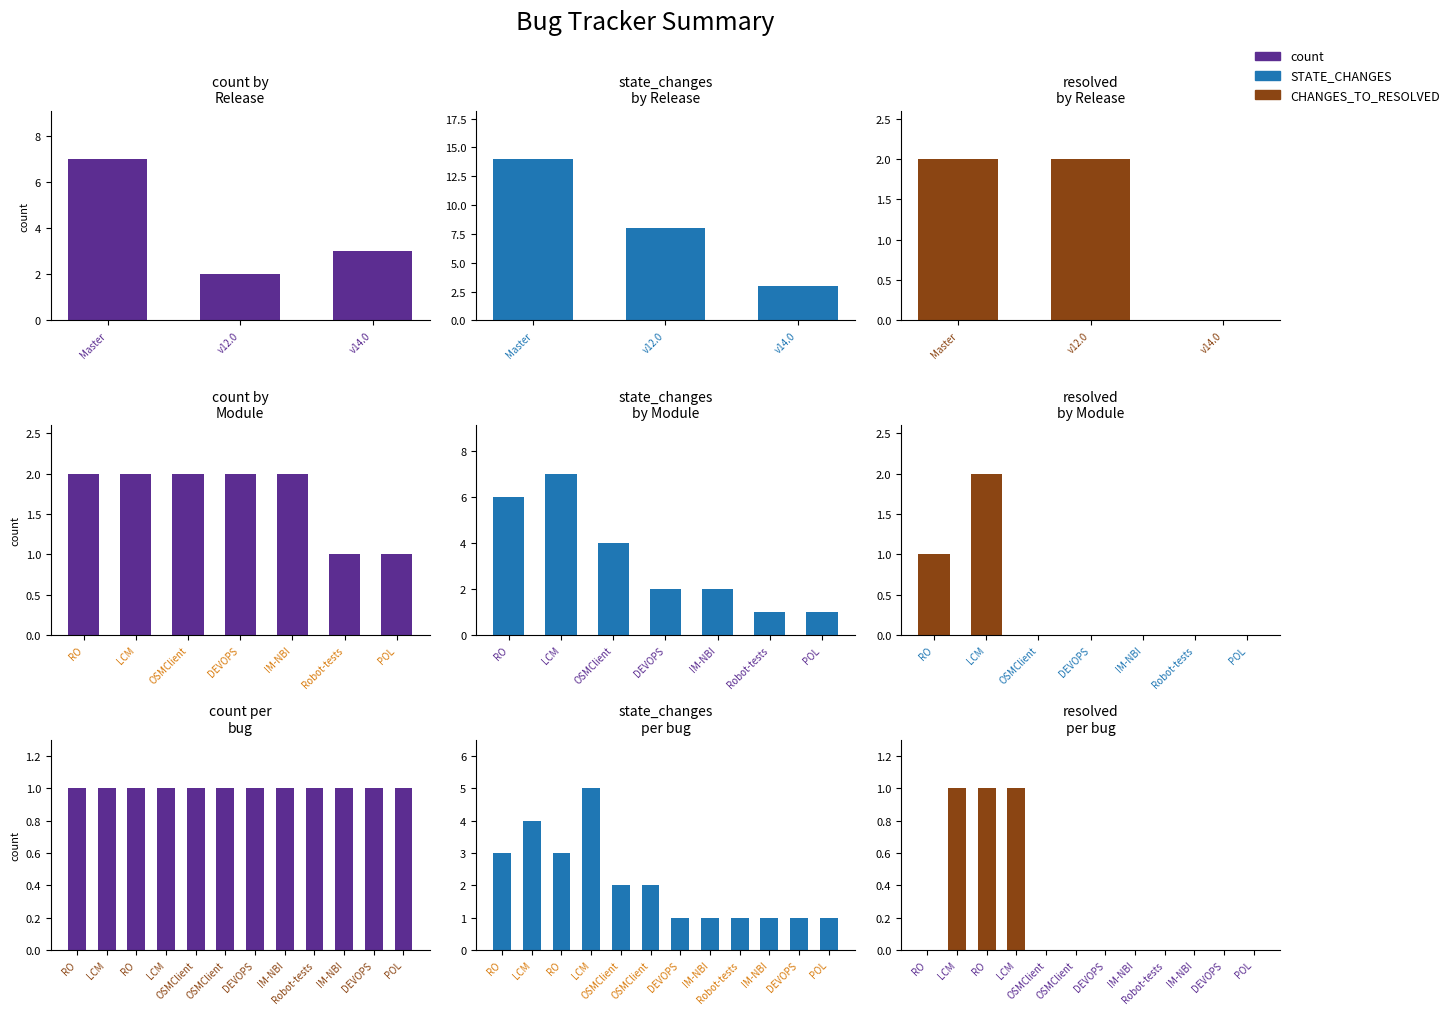

The value of count at OSMClient is 1. True or false?

True